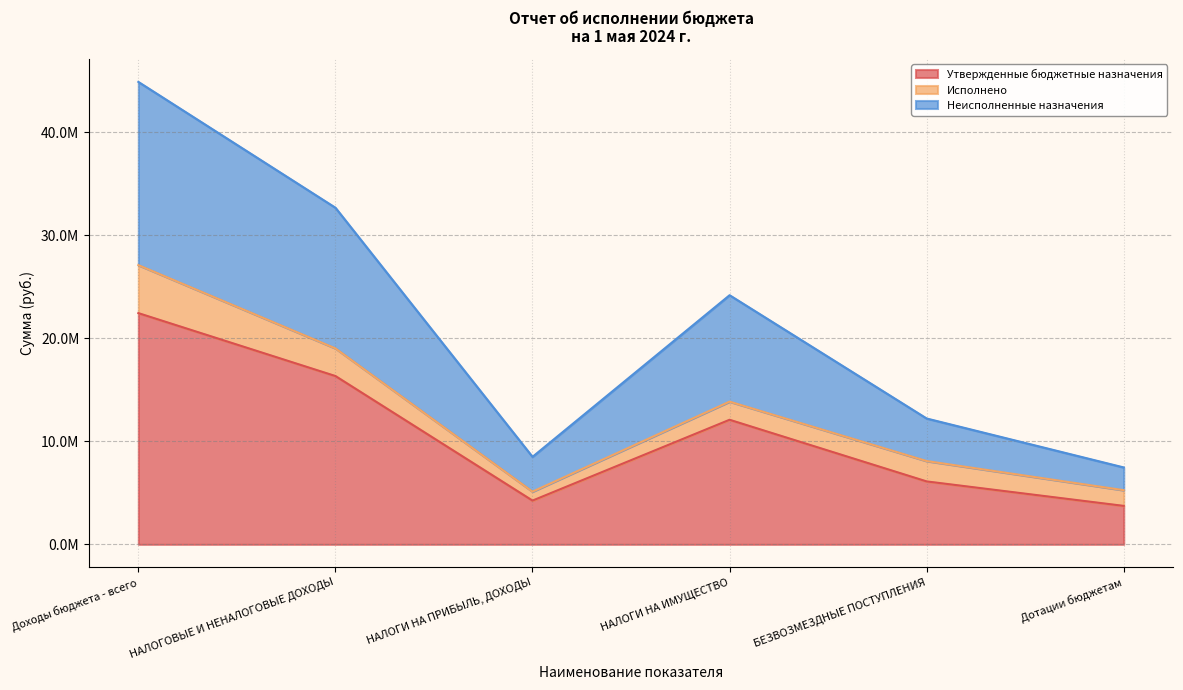

Which has a higher value, БЕЗВОЗМЕЗДНЫЕ ПОСТУПЛЕНИЯ or НАЛОГОВЫЕ И НЕНАЛОГОВЫЕ ДОХОДЫ?

НАЛОГОВЫЕ И НЕНАЛОГОВЫЕ ДОХОДЫ